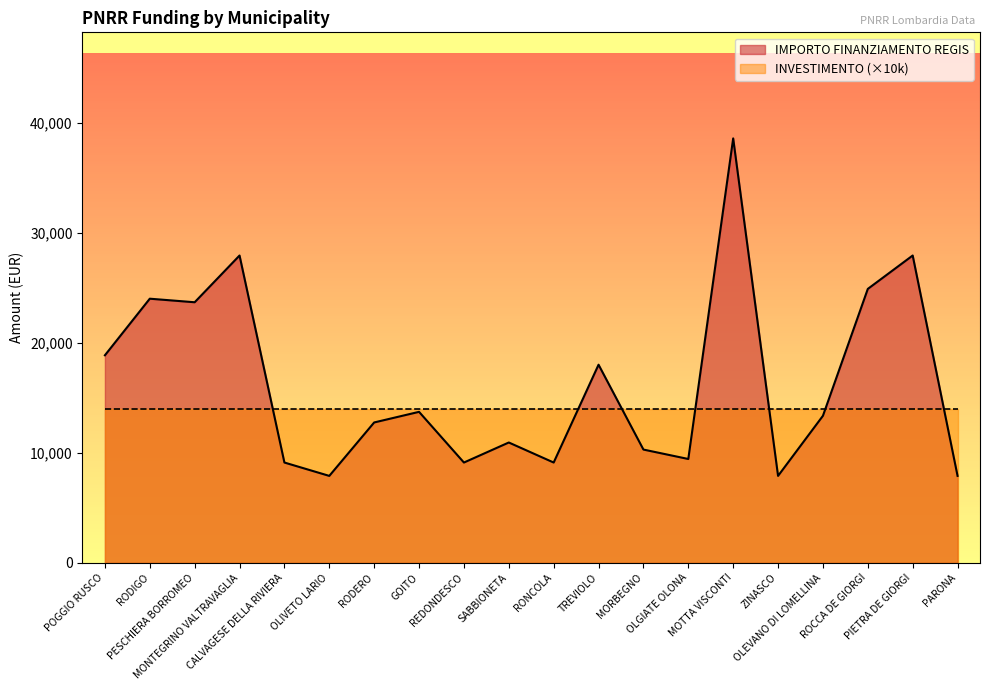

Approximately how many times larger is the value at MORBEGNO compared to OLEVANO DI LOMELLINA?

0.8